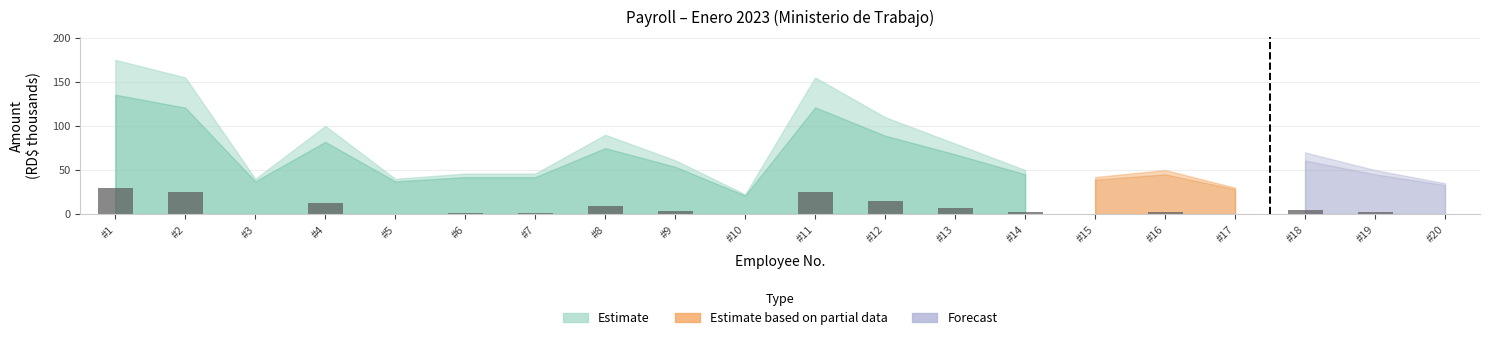

Count the number of data series in this chart.

1